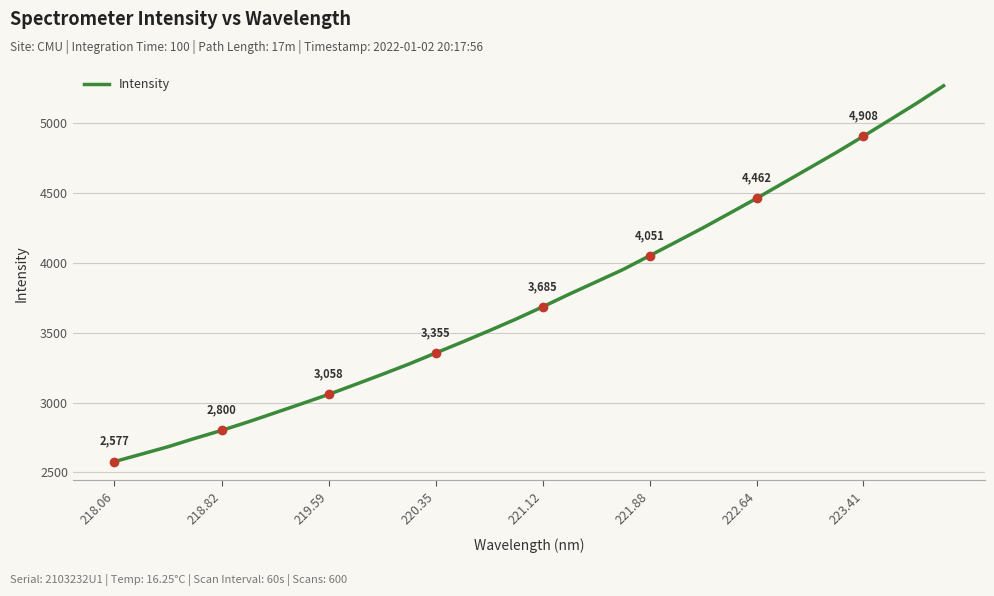

Is it true that Intensity equals 4931.6 at 219.59?

False